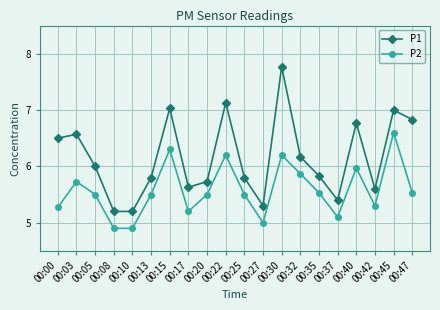

Count the number of categories in the chart.

20